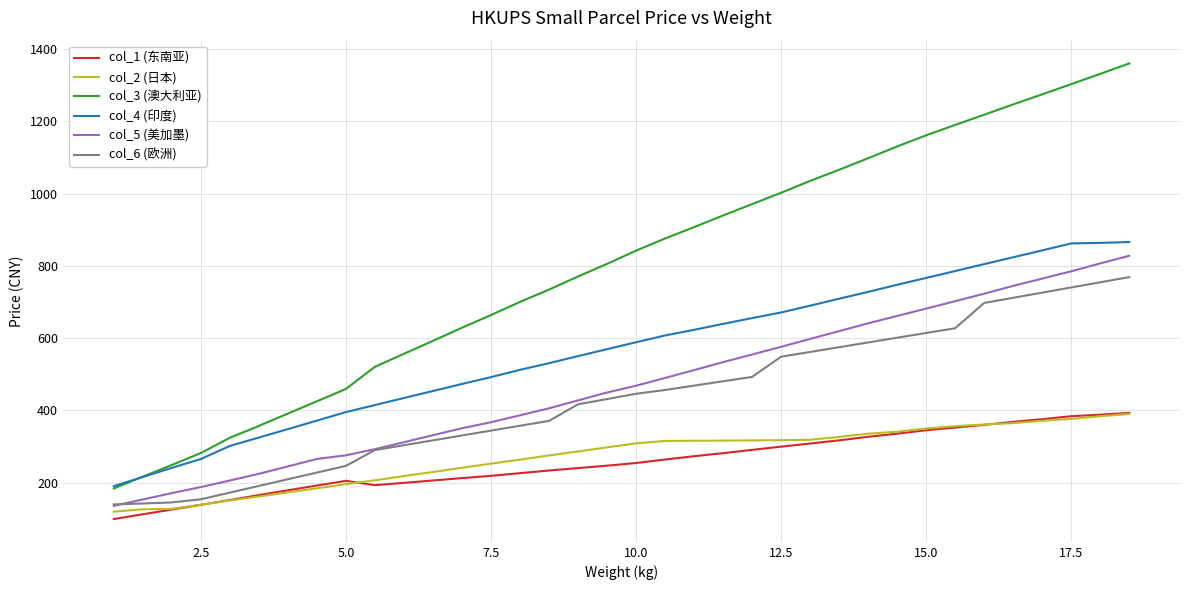

True or false: col_3 (澳大利亚) has more than 0 interior local peaks.

False